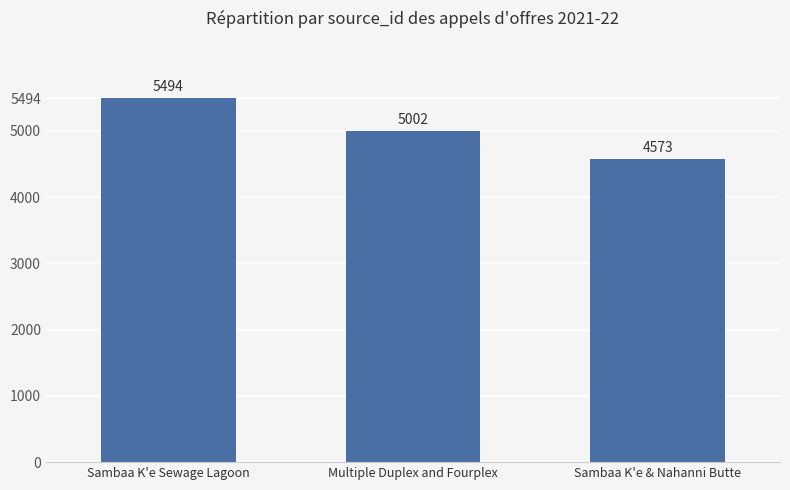

What is the label of the 3rd bar from the right?

Sambaa K'e Sewage Lagoon